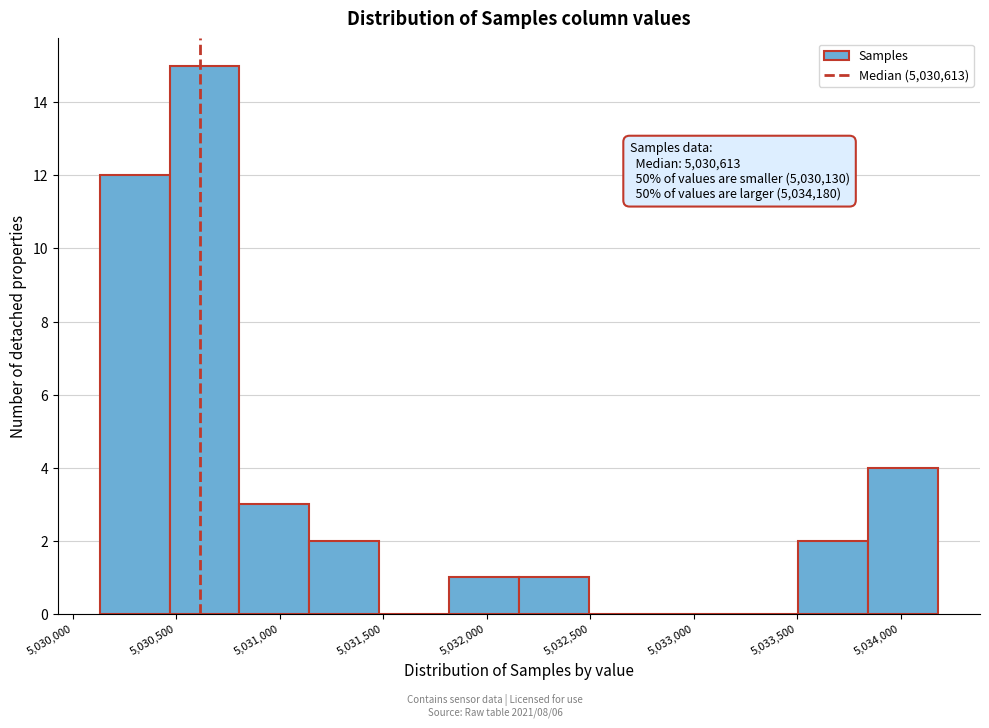

Which range on the x-axis has the tallest bar?

5030450 to 5030800